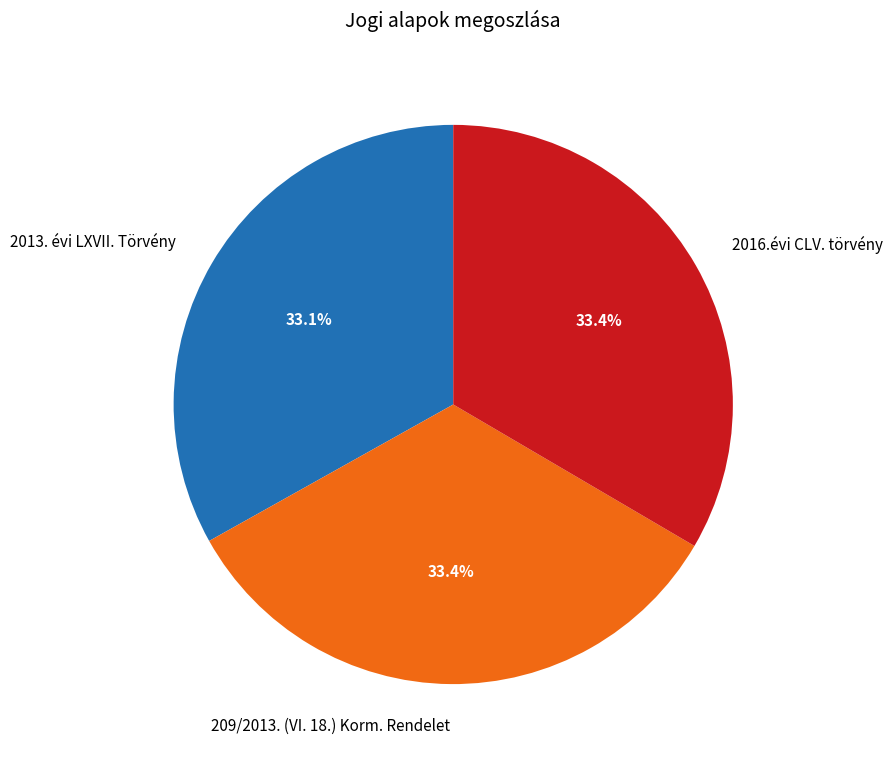

To the nearest percent, what portion does 209/2013. (VI. 18.) Korm. Rendelet represent?

33%